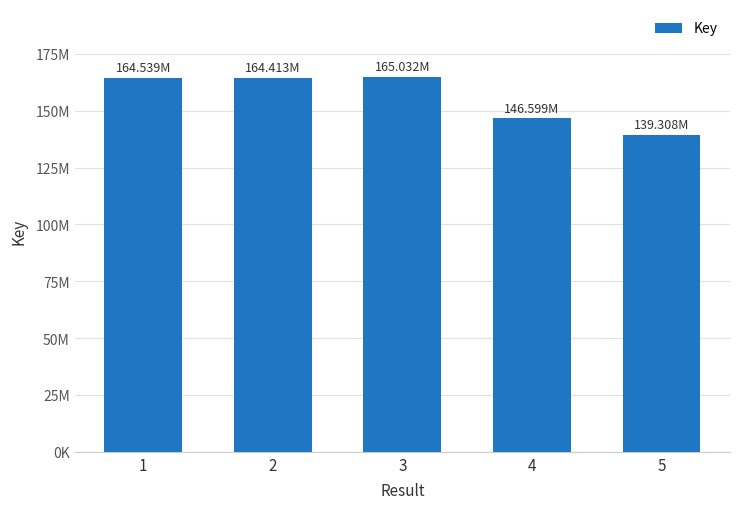

Are the bars grouped side by side (vs. stacked)?

No